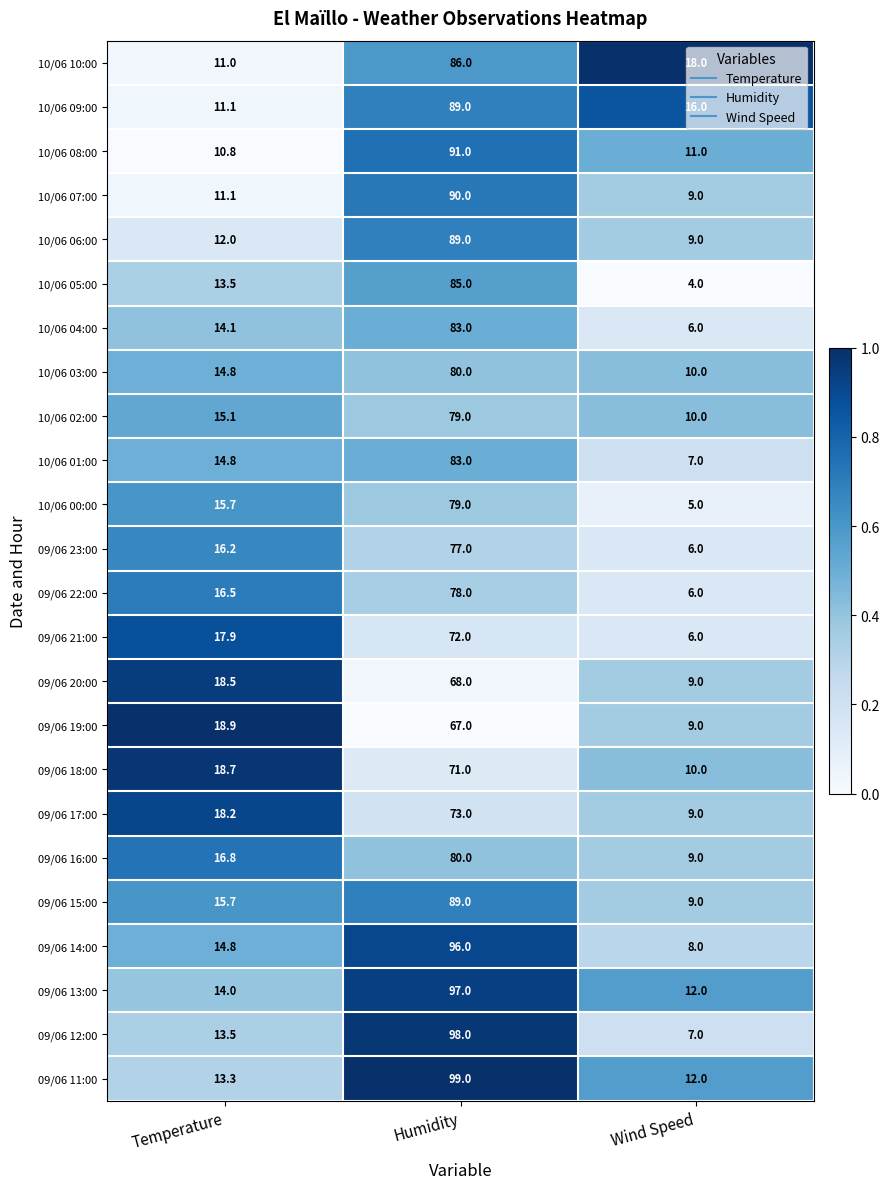

How many 09/06 23:00 values are between 6 and 77?

3